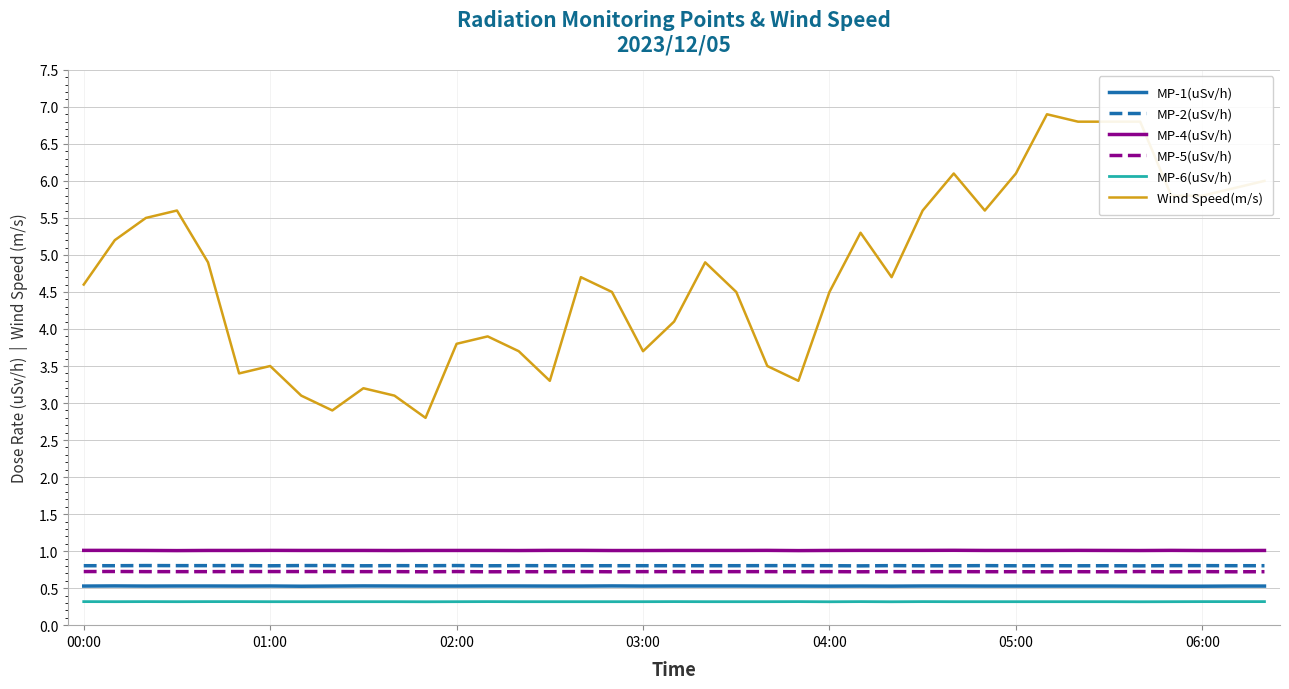

True or false: MP-5(uSv/h) and MP-4(uSv/h) cross at least once.

False